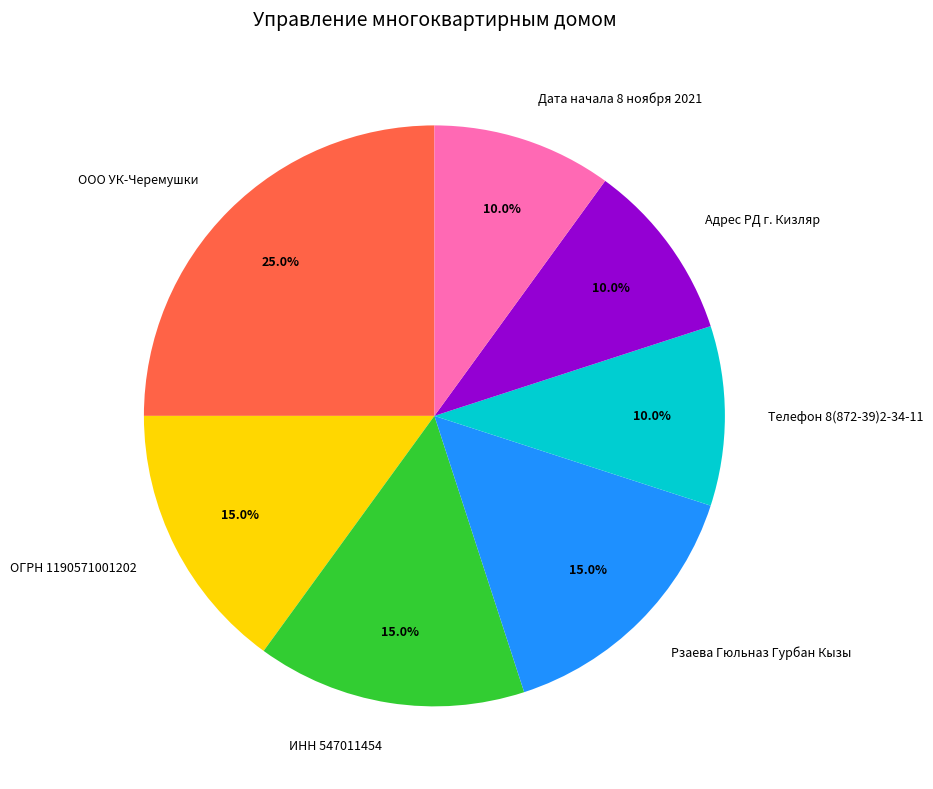

Which category has the biggest portion of the pie?

ООО УК-Черемушки